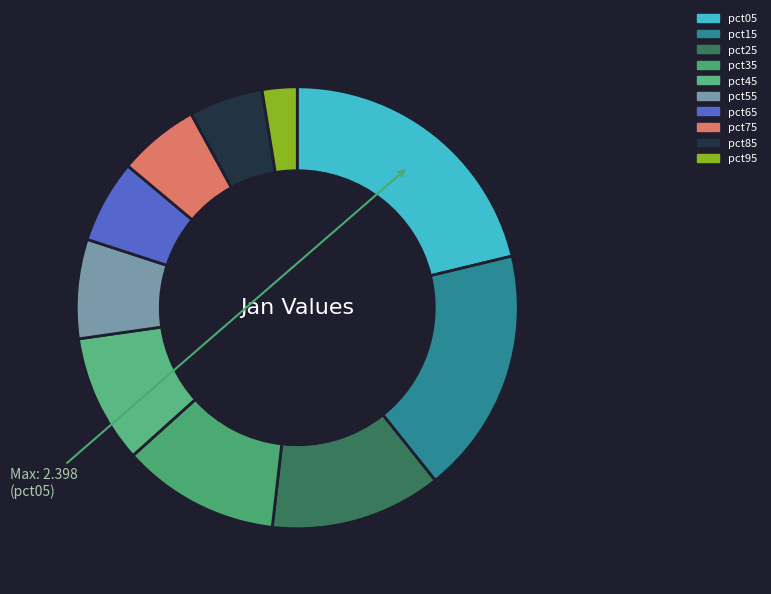

Does pct35 account for over 50% of the chart?

No